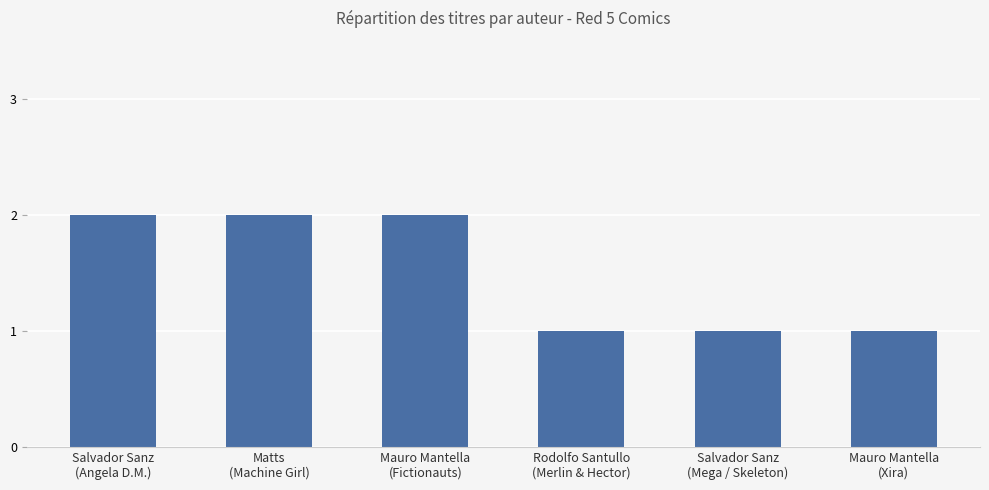

What is the label of the 2nd bar from the left?

Matts
(Machine Girl)